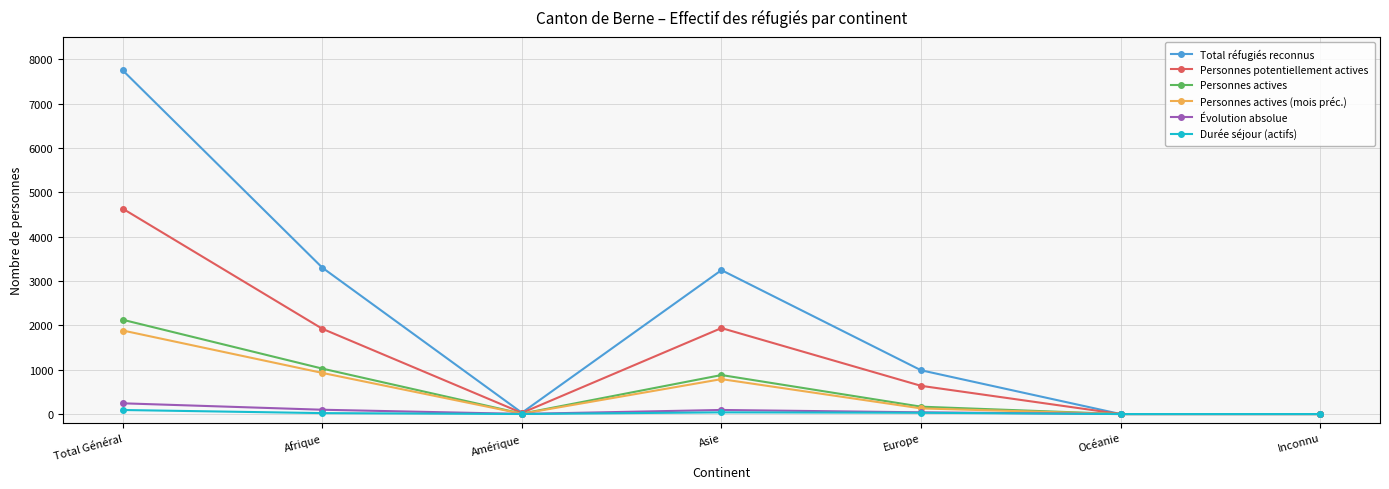

Rank the series by their maximum value, from lowest to highest.

Durée séjour (actifs), Évolution absolue, Personnes actives (mois préc.), Personnes actives, Personnes potentiellement actives, Total réfugiés reconnus